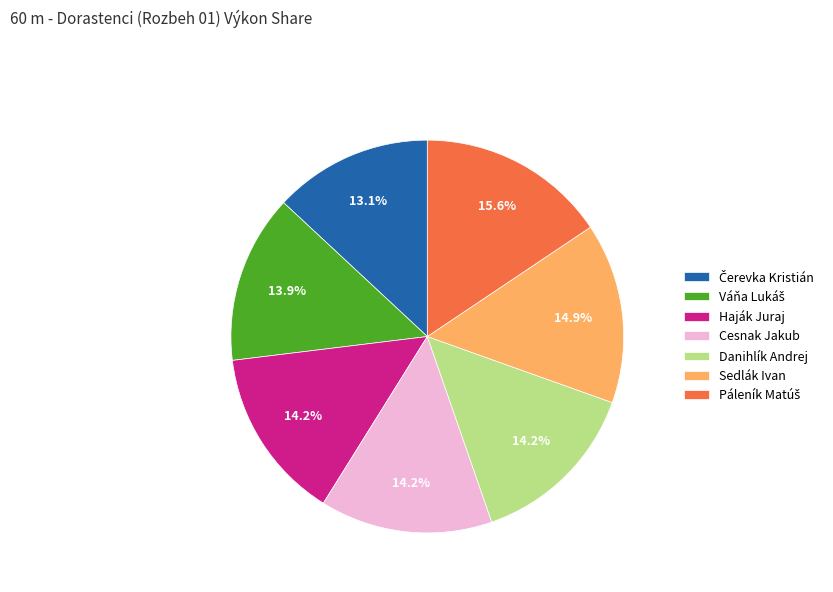

Is Haják Juraj the majority of the pie?

No